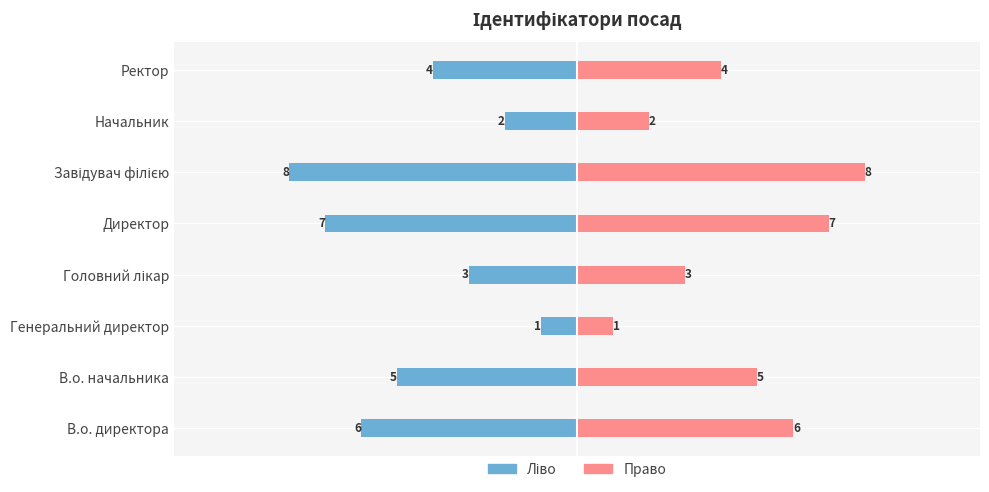

At how many categories does at least one series exceed 6?

2